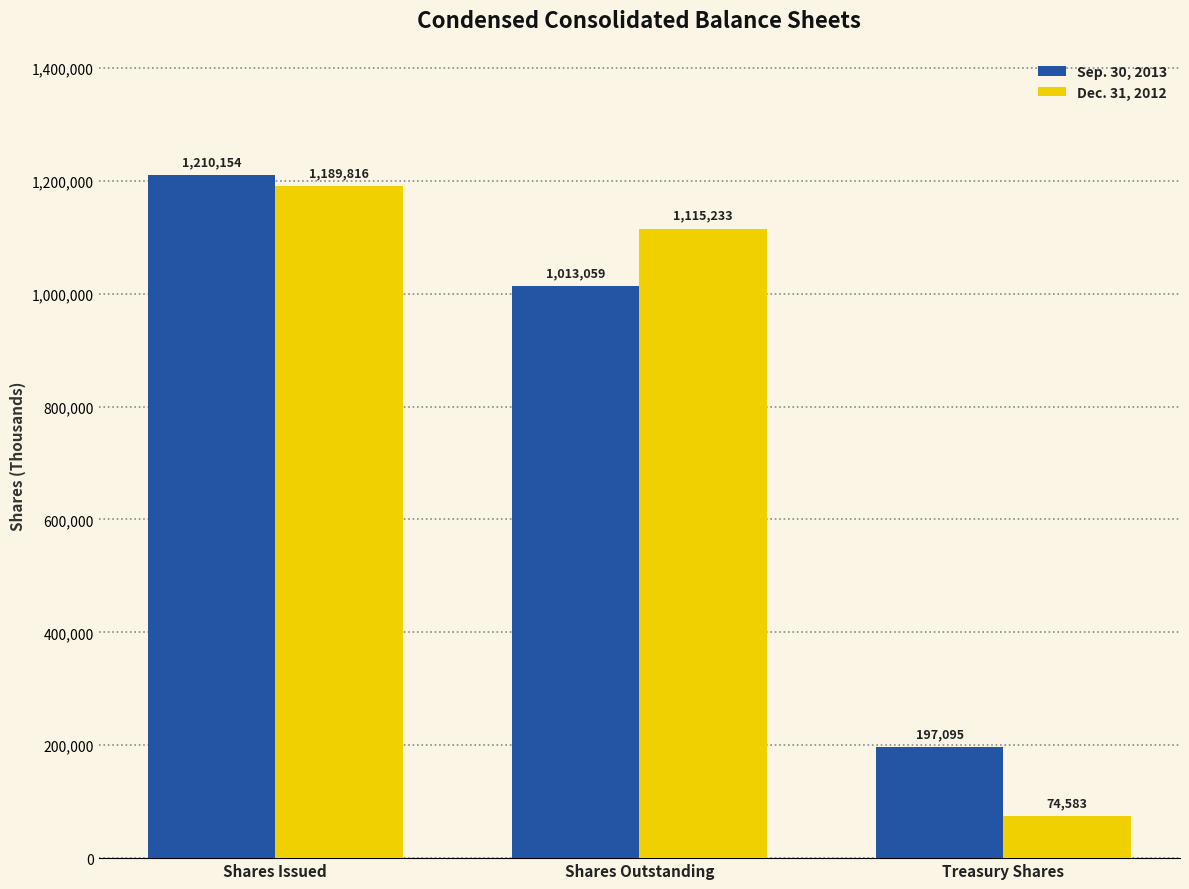

Where is Dec. 31, 2012 nearest to the value 632199?

Shares Outstanding